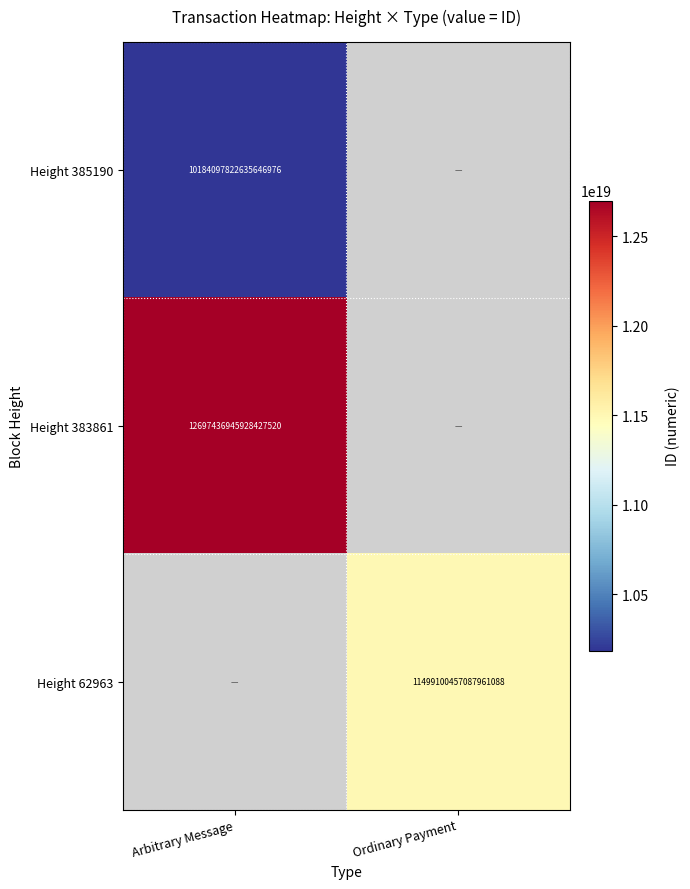

Is it true that Height 62963 equals 11499100457087961088 at Ordinary Payment?

True